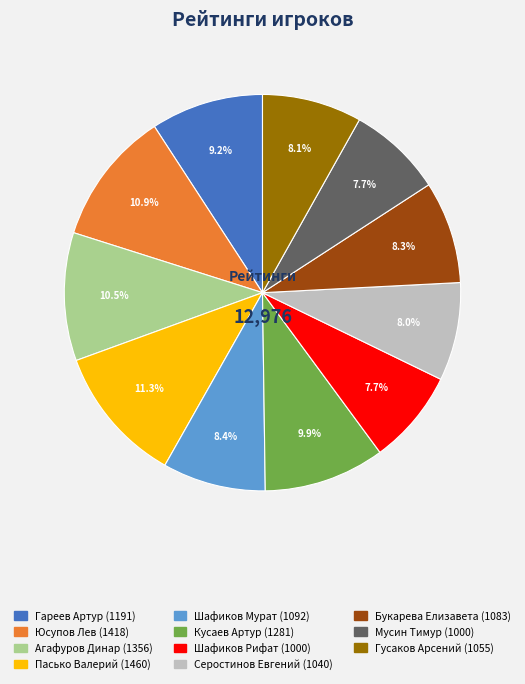

How much of the chart is everything except Пасько Валерий?

88.7%